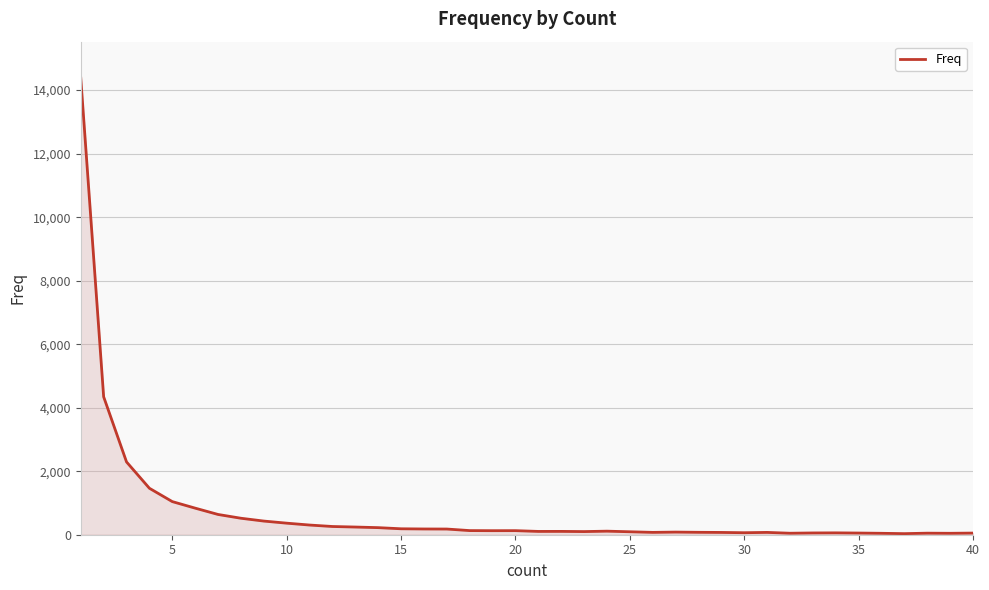

What is the maximum value shown in the chart?

14376